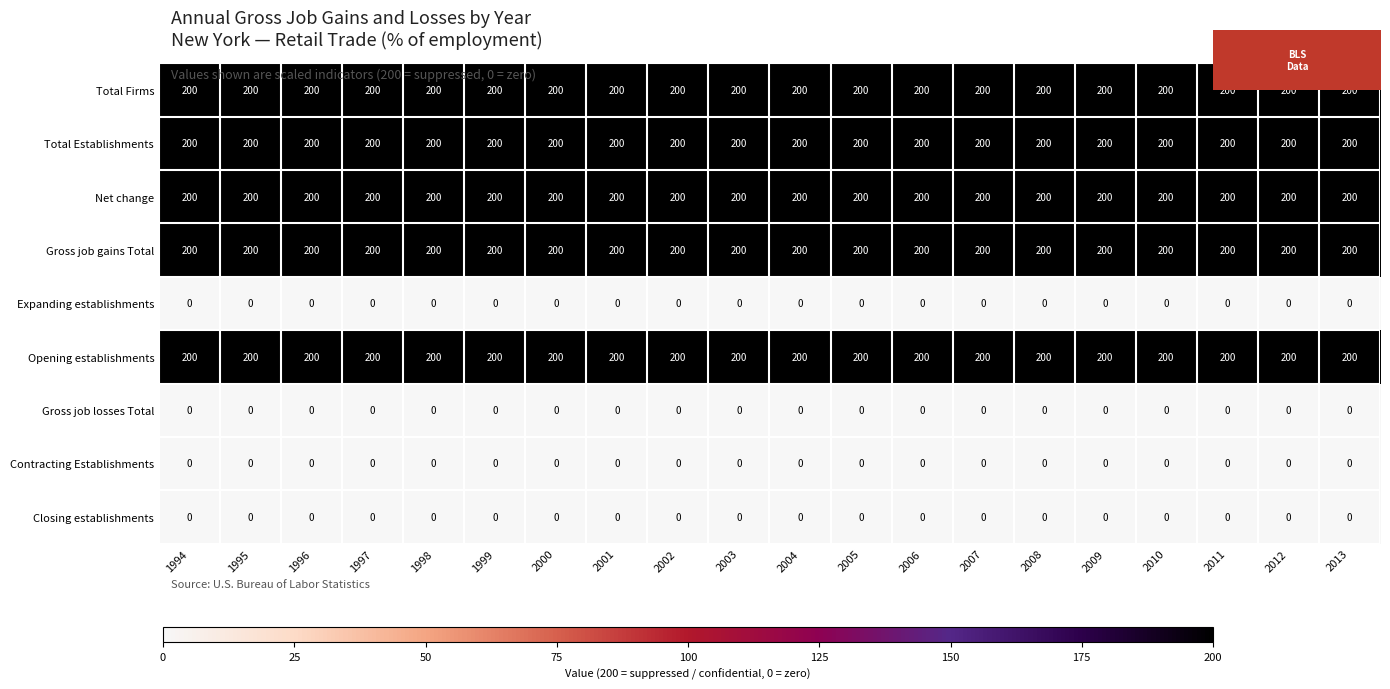

Read the Total Firms value at 1998.

200